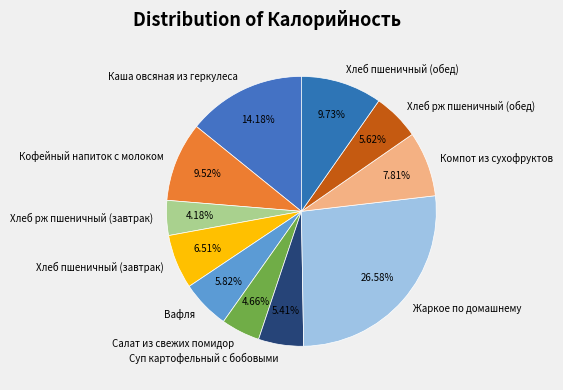

Which category has the biggest portion of the pie?

Жаркое по домашнему